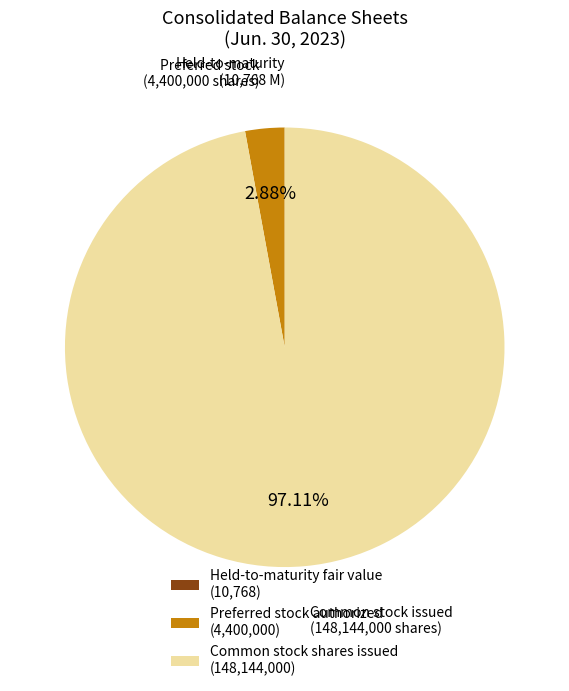

Between Common stock shares issued (148,144,000) and Preferred stock authorized (4,400,000), which is larger?

Common stock shares issued (148,144,000)